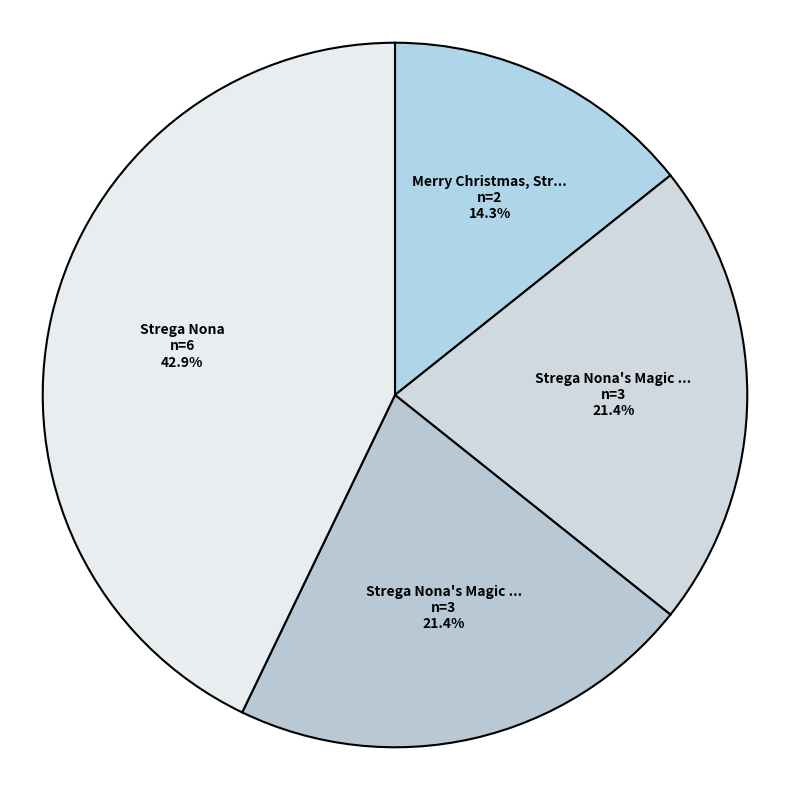

How many segments does this pie chart have?

4